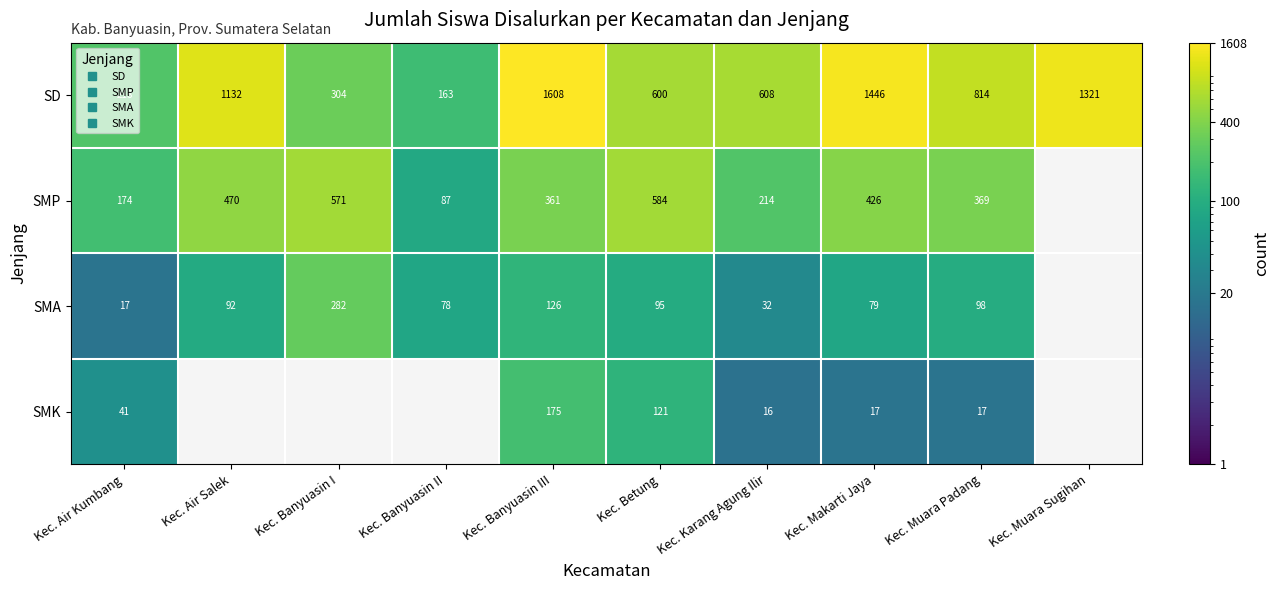

How many positive values does the SMA series have?

9